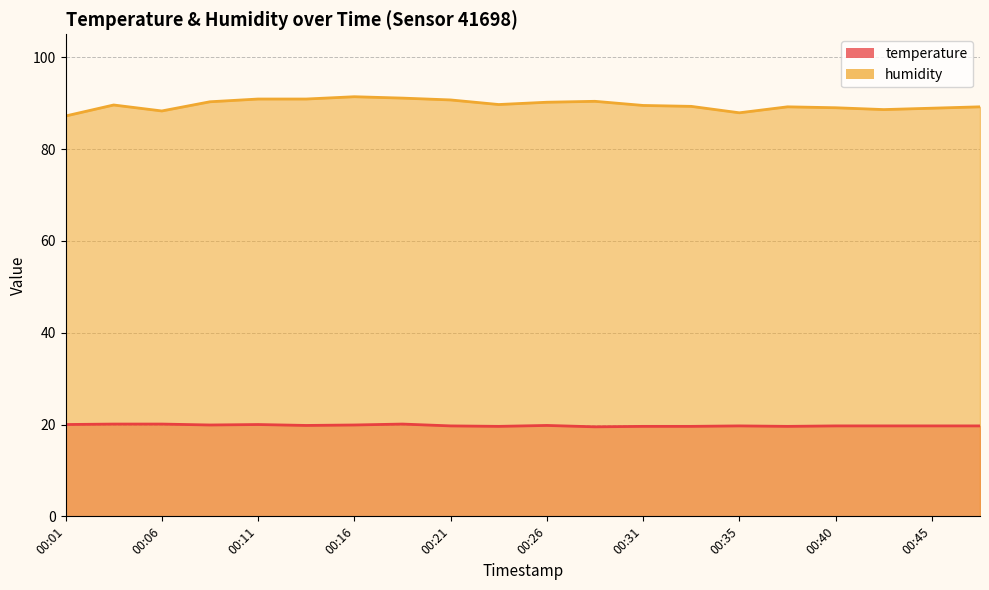

At which category does the chart reach its minimum across all series?

00:28